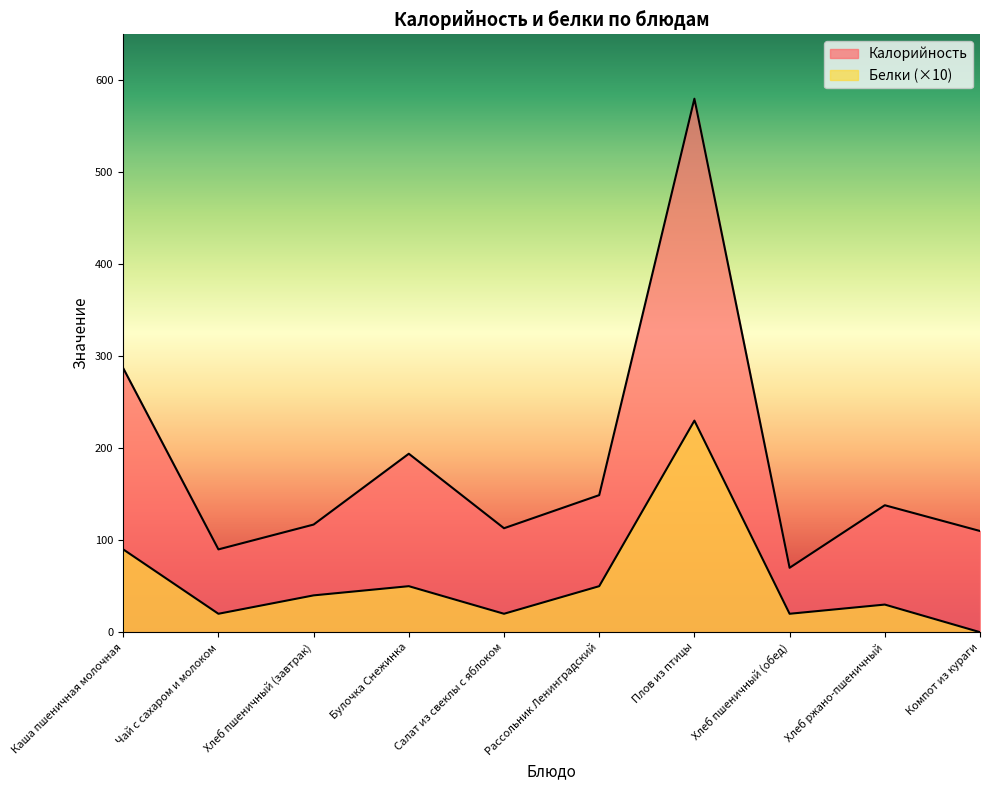

What is the label of the 8th point from the left?

Хлеб пшеничный (обед)